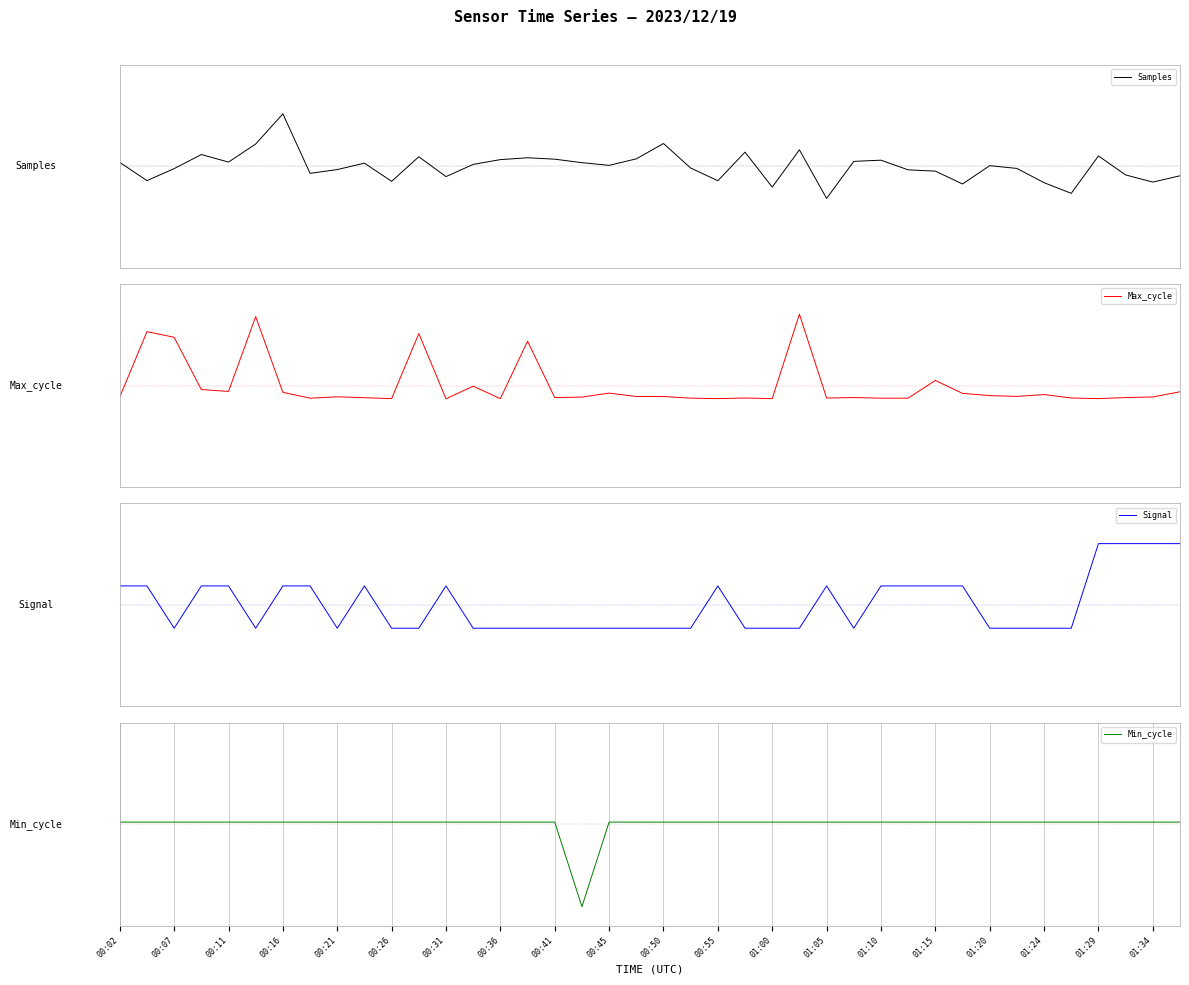

Rank the series at 01:34 from highest to lowest value.

Samples, Min_cycle, Max_cycle, Signal